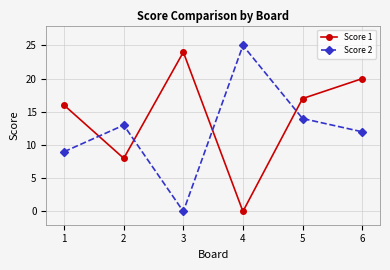

What is the difference between the second highest and second lowest values in the Score 2 series?

5